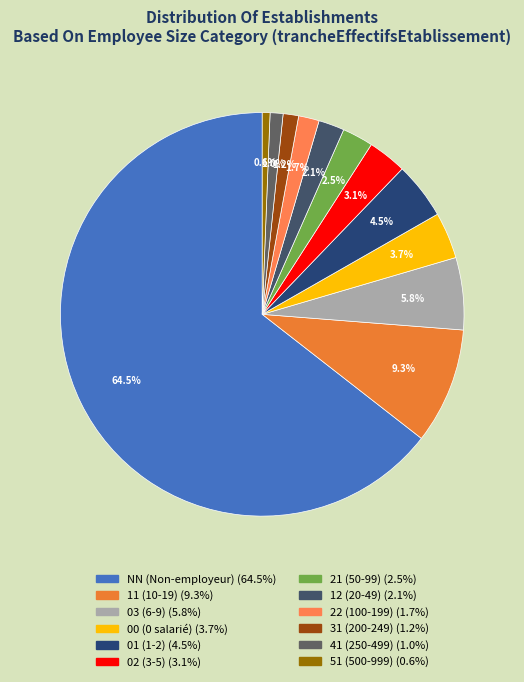

To the nearest percent, what is the average slice percentage?

8%